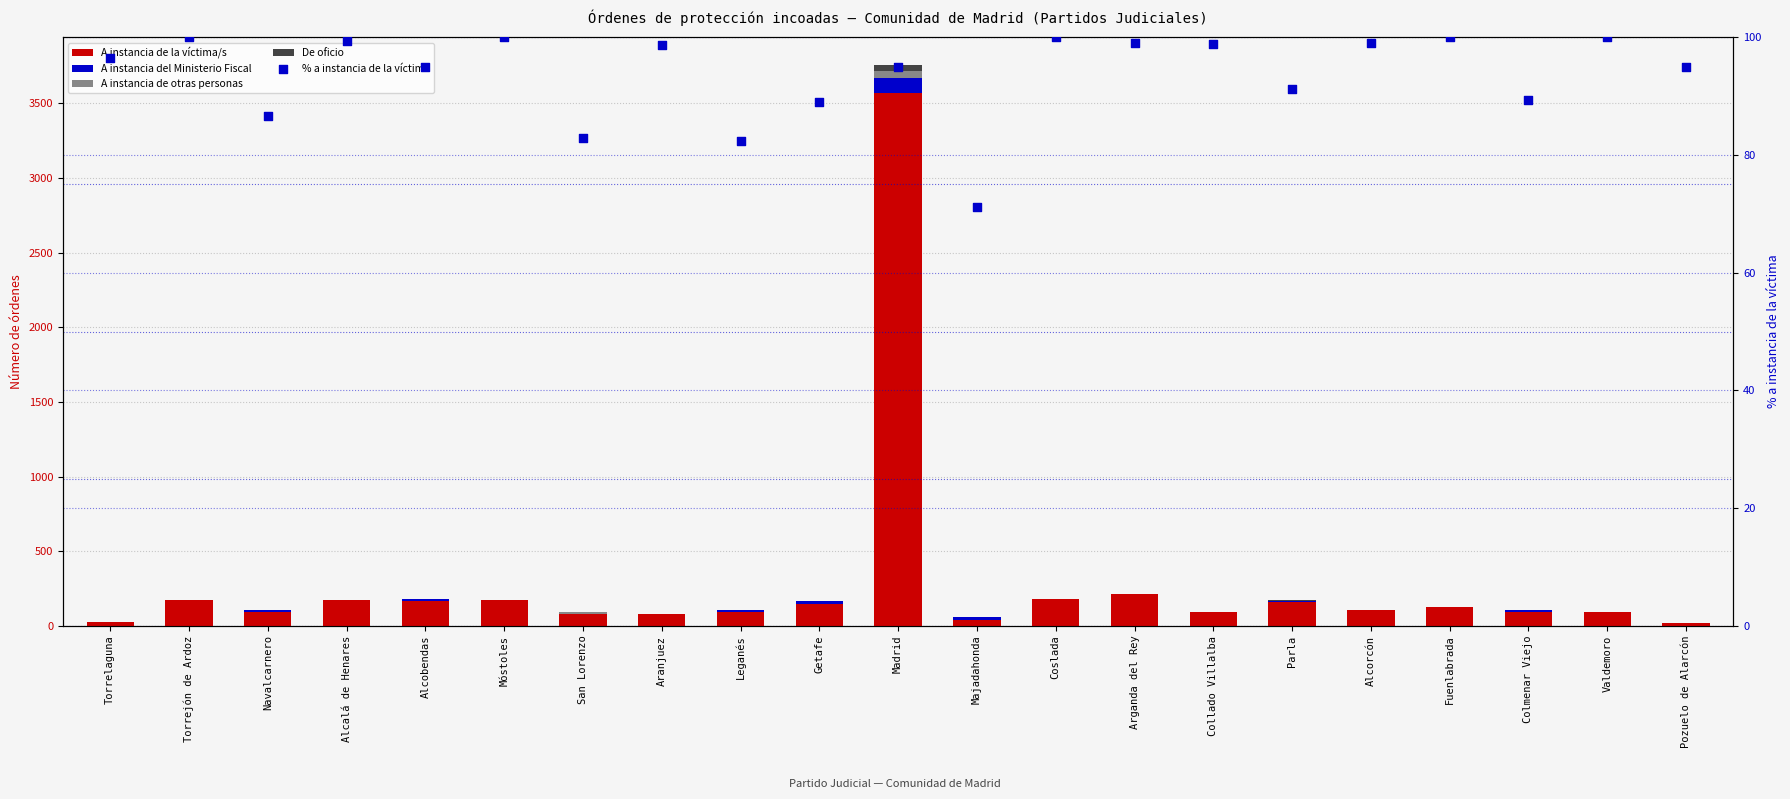

At which category is the sum across all series the highest?

Madrid